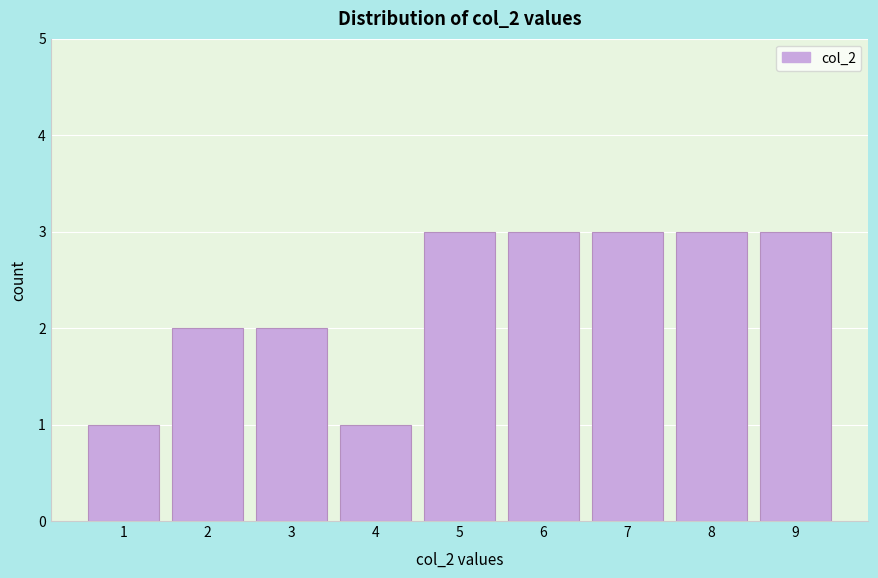

Reading right to left, list all the values displayed in this chart.

3	3	3	3	3	1	2	2	1